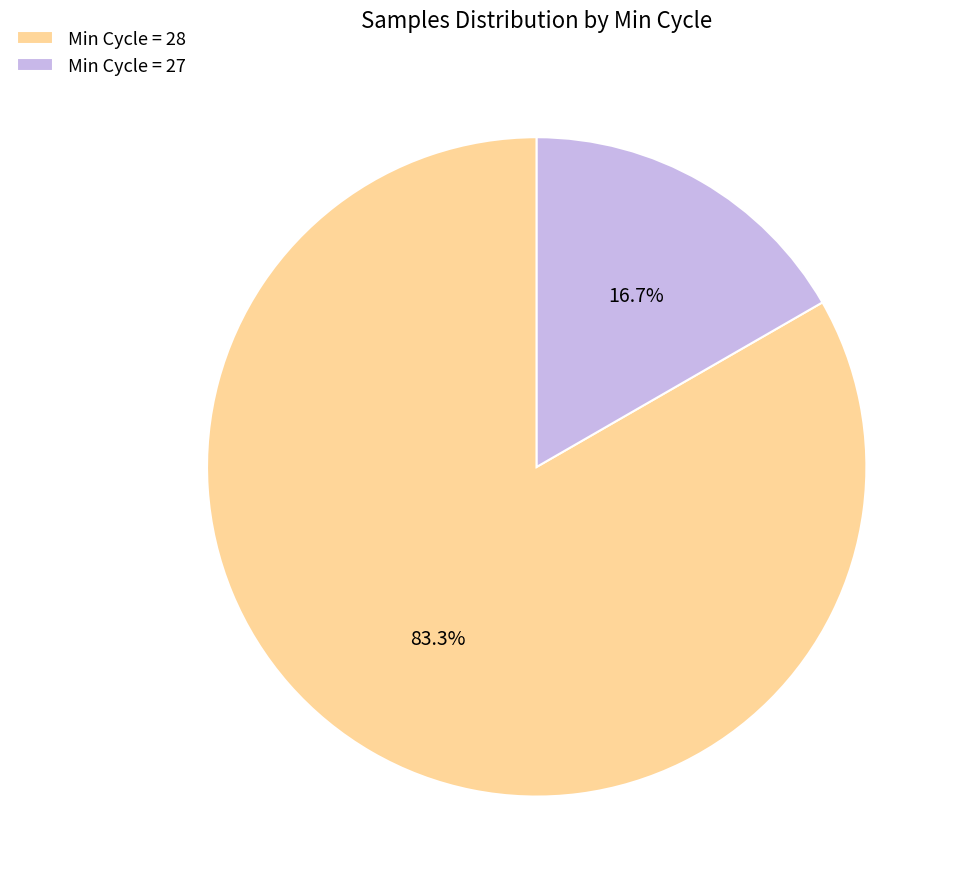

Which has a higher value, Min Cycle = 27 or Min Cycle = 28?

Min Cycle = 28